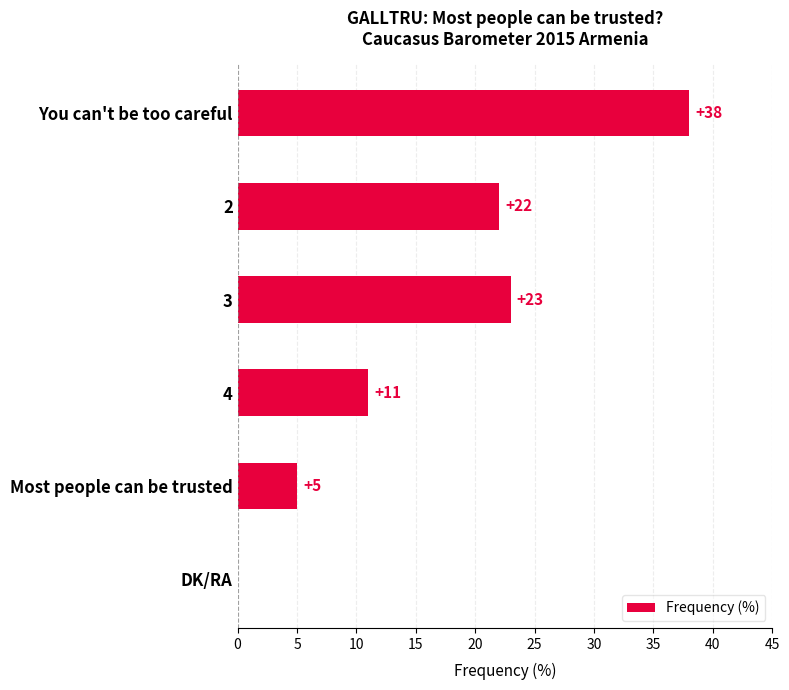

Reading top to bottom, extract all data points from this chart.

You can't be too careful=38	2=22	3=23	4=11	Most people can be trusted=5	DK/RA=0